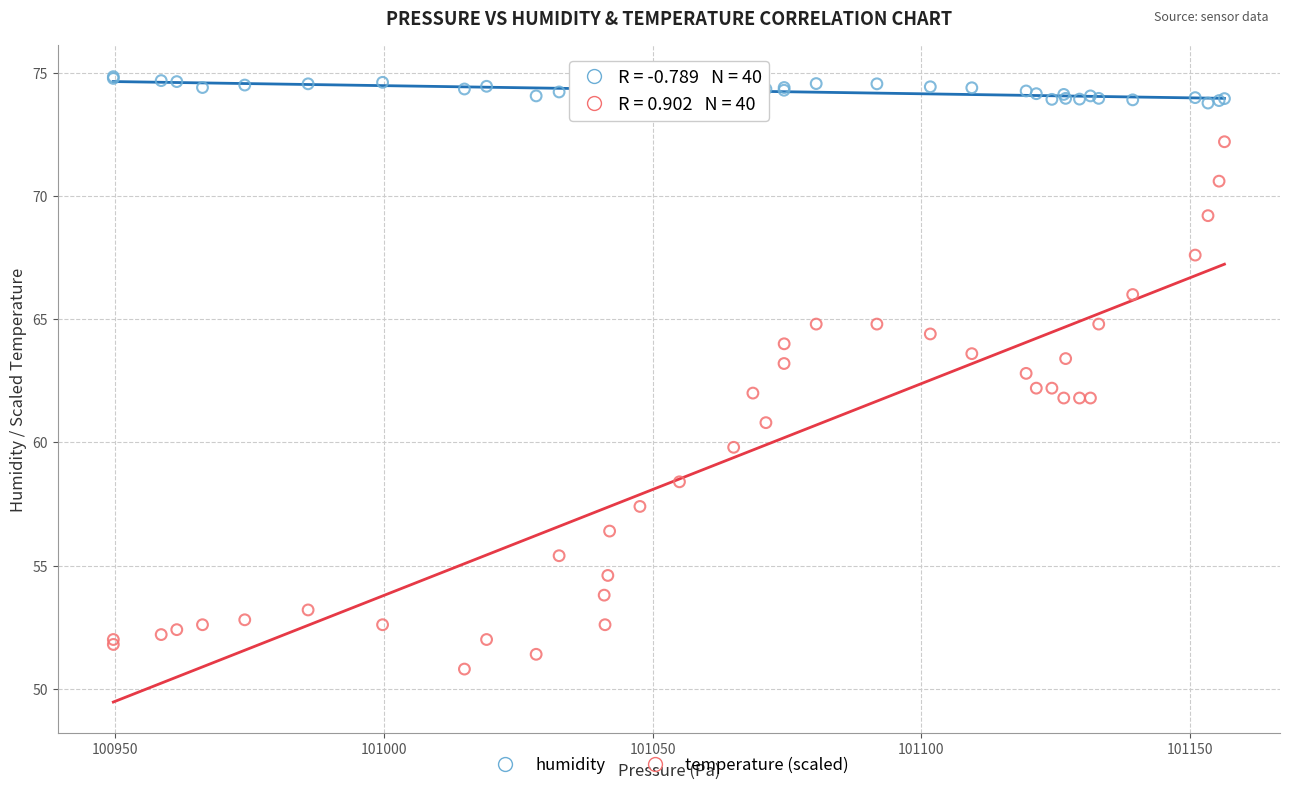

Which series has the widest spread of Y values?

temperature (scaled)